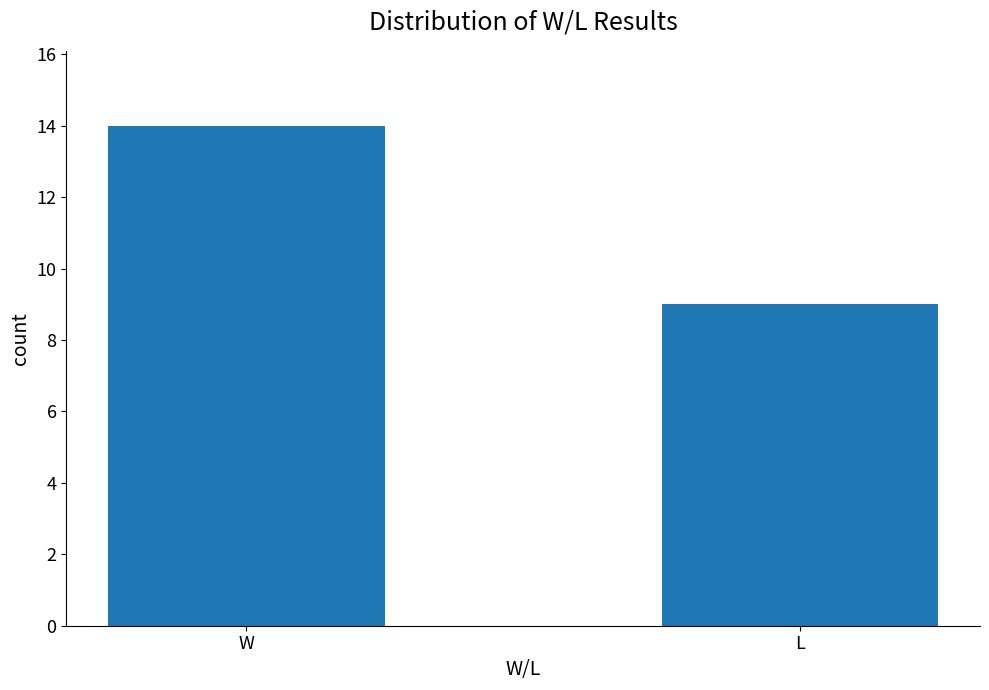

Approximately how many times larger is the value at W compared to L?

1.6